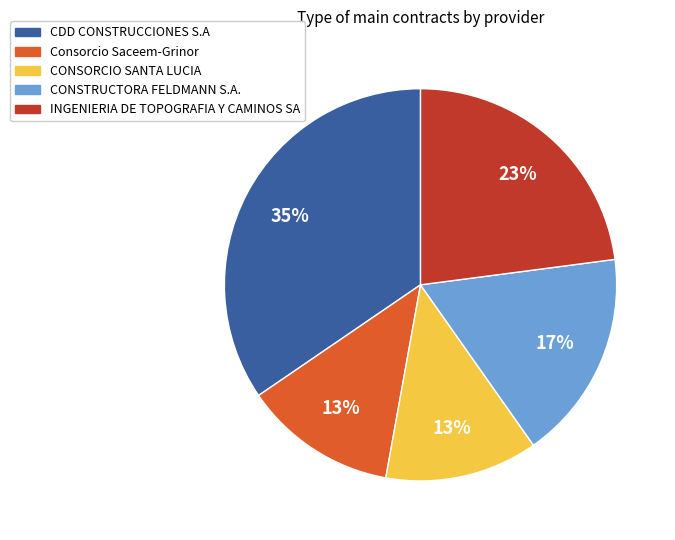

Is INGENIERIA DE TOPOGRAFIA Y CAMINOS SA the majority of the pie?

No